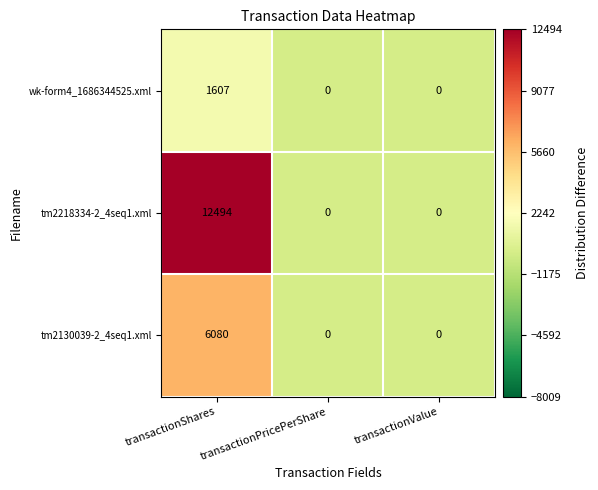

At which category is the sum across all series the highest?

transactionShares